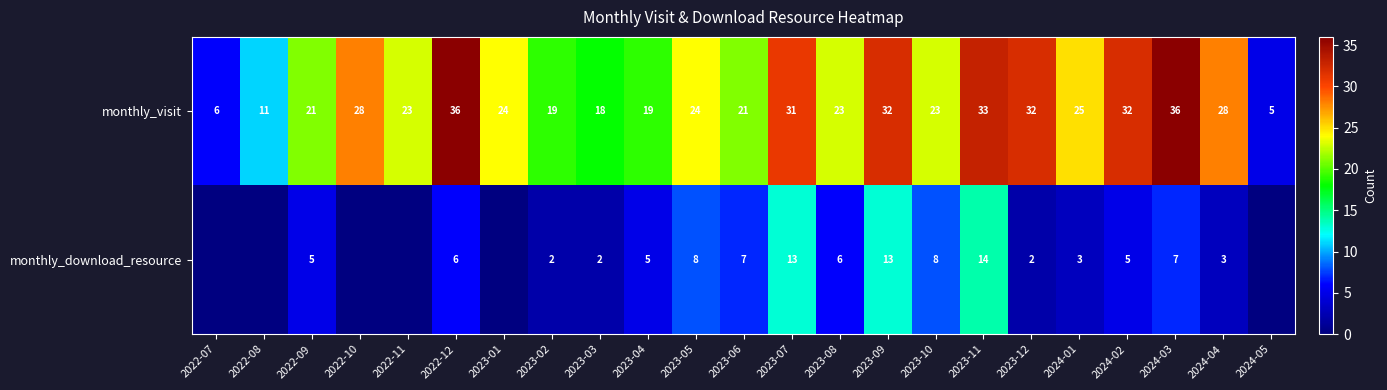

Which series changed the most between 2023-03 and 2023-04?

monthly_download_resource